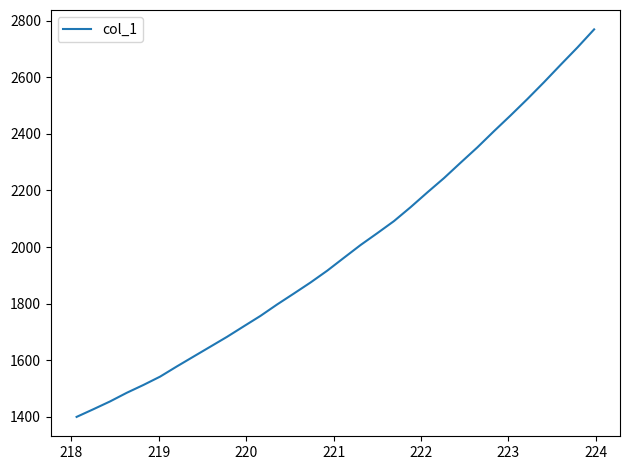

What is the sum of all values?

63683.9